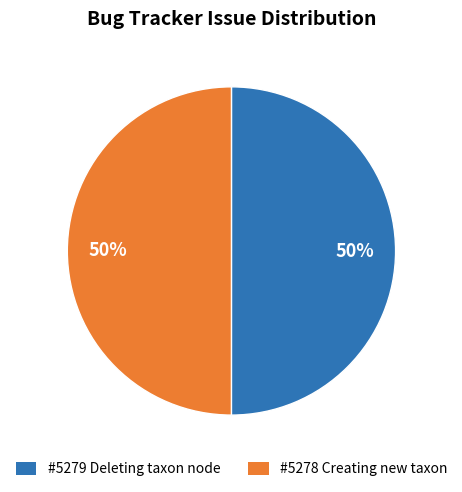

Count the number of slices in the pie.

2